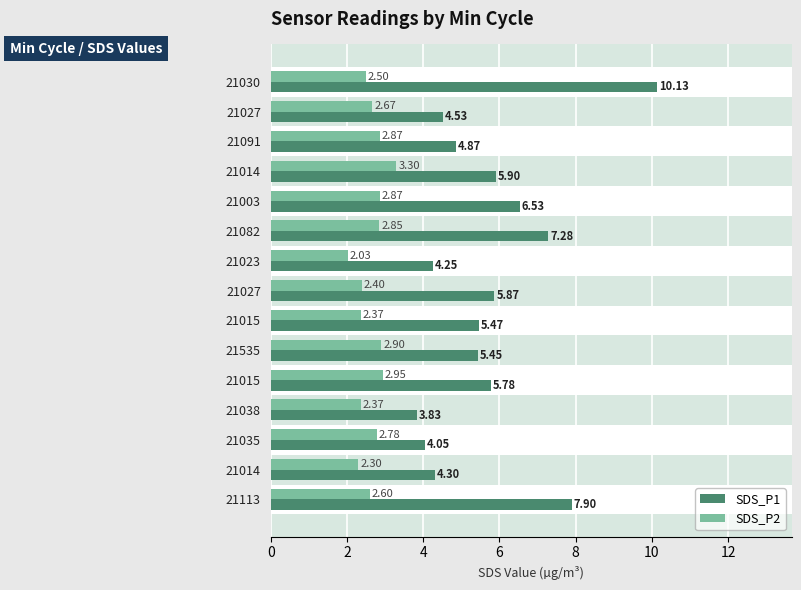

Is it true that SDS_P1 equals 9.6 at 21535?

False